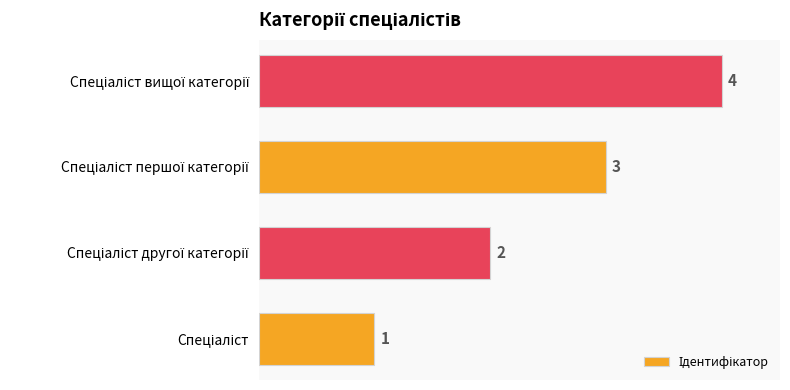

What is the greatest value displayed?

4